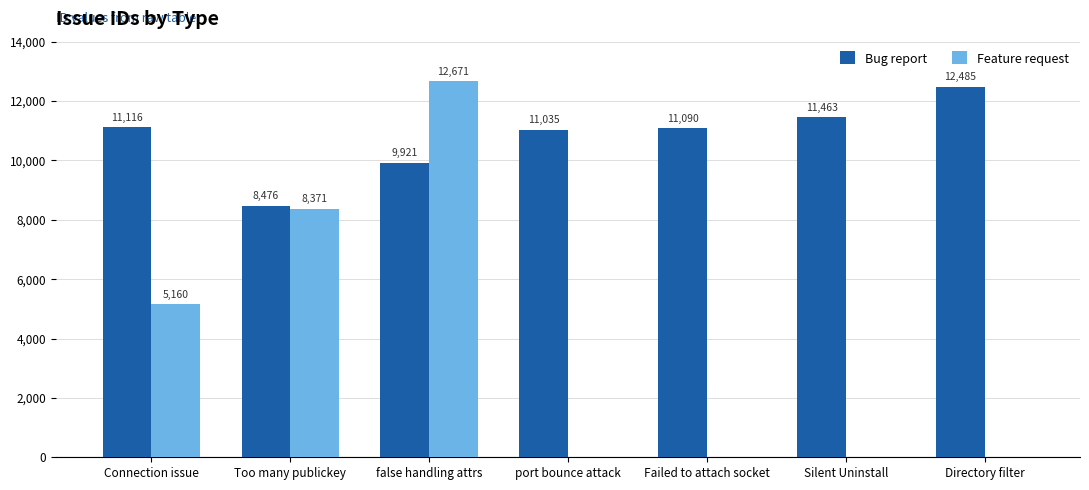

Reading left to right, what are all the values shown in this chart?

Bug report: Connection issue=11116	Too many publickey=8476	false handling attrs=9921	port bounce attack=11035	Failed to attach socket=11090	Silent Uninstall=11463	Directory filter=12485
Feature request: Connection issue=5160	Too many publickey=8371	false handling attrs=12671	port bounce attack=0	Failed to attach socket=0	Silent Uninstall=0	Directory filter=0